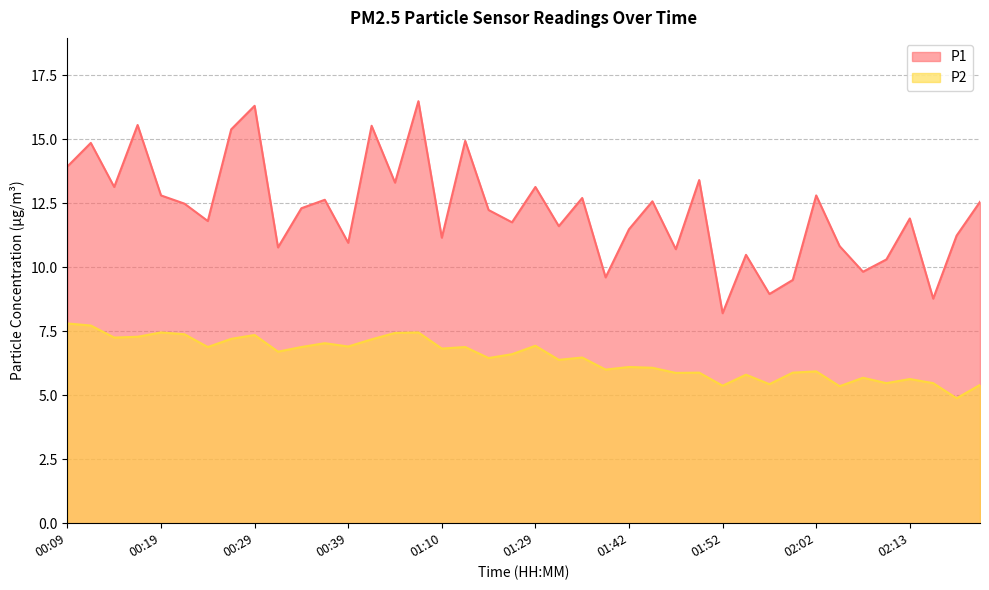

What is the label of the 33rd point from the left?

02:02